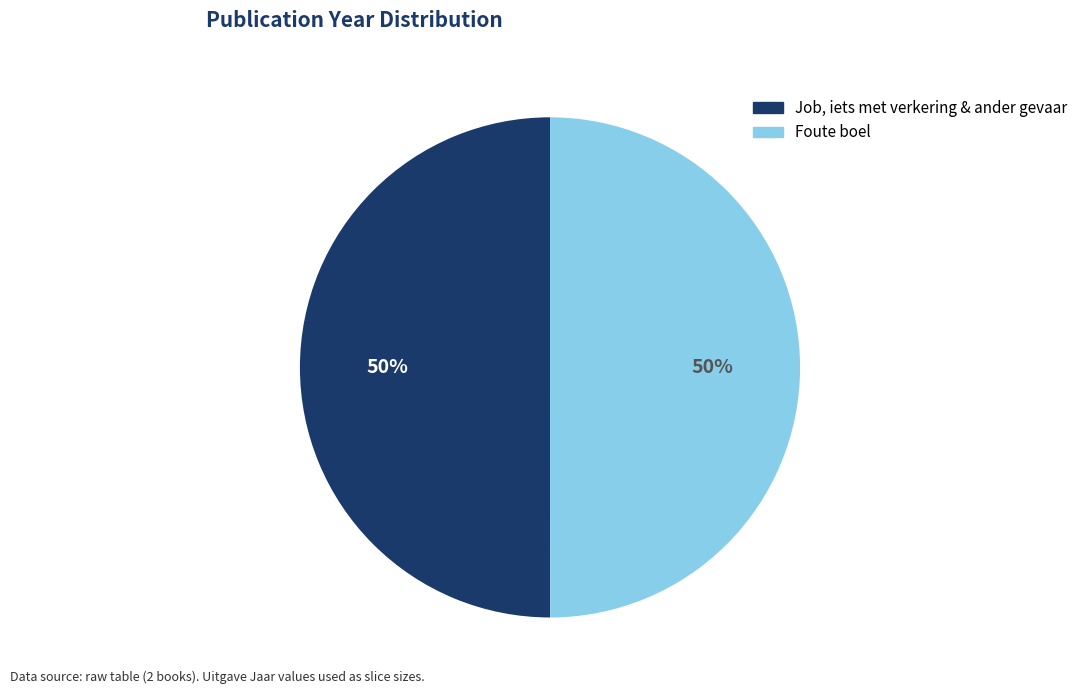

Combined, do Job, iets met verkering & ander gevaar and Foute boel account for over 50%?

Yes